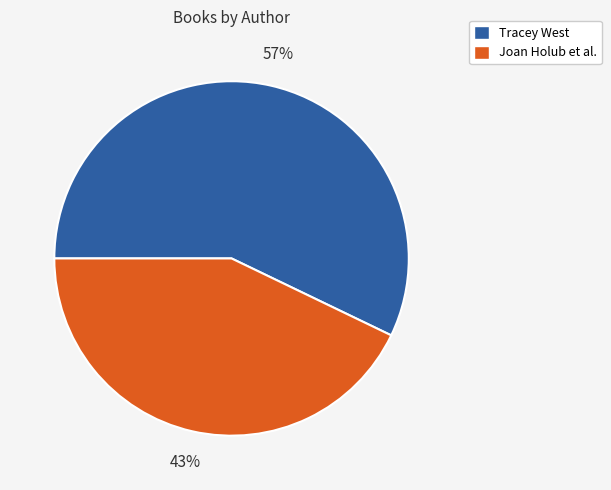

To the nearest percent, what is the difference between the largest and smallest slice percentages?

14%